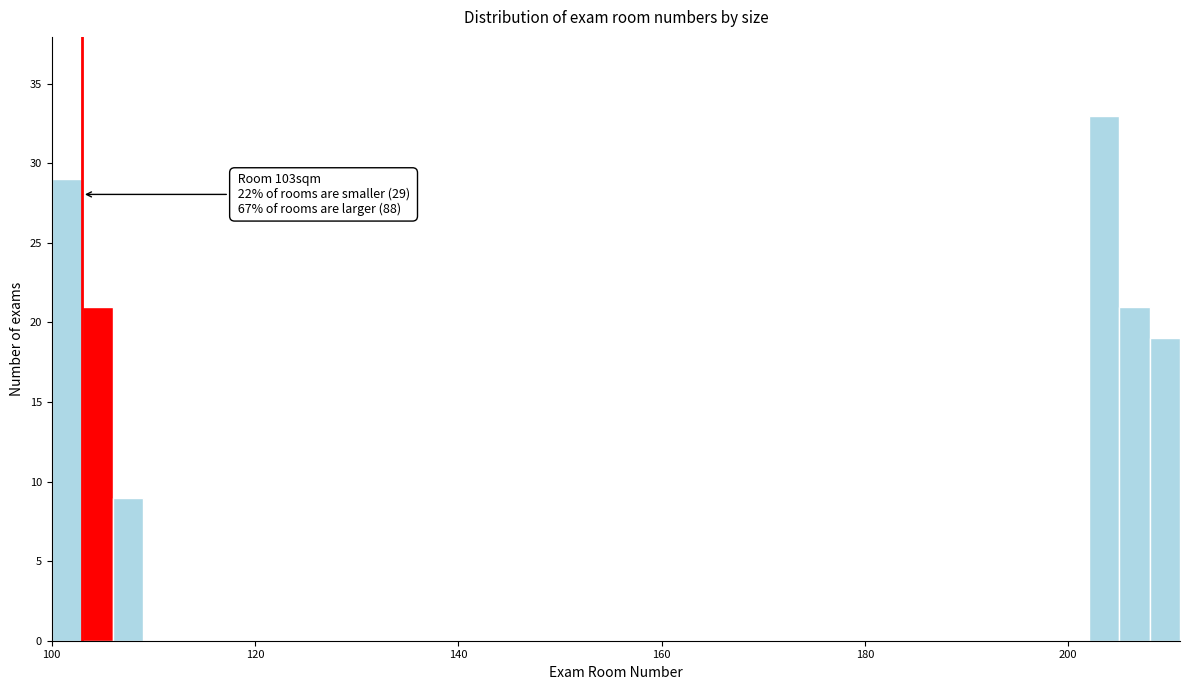

Around what value on the x-axis is the tallest bar? Give the approximate position of its centre, as read against the axis.

204